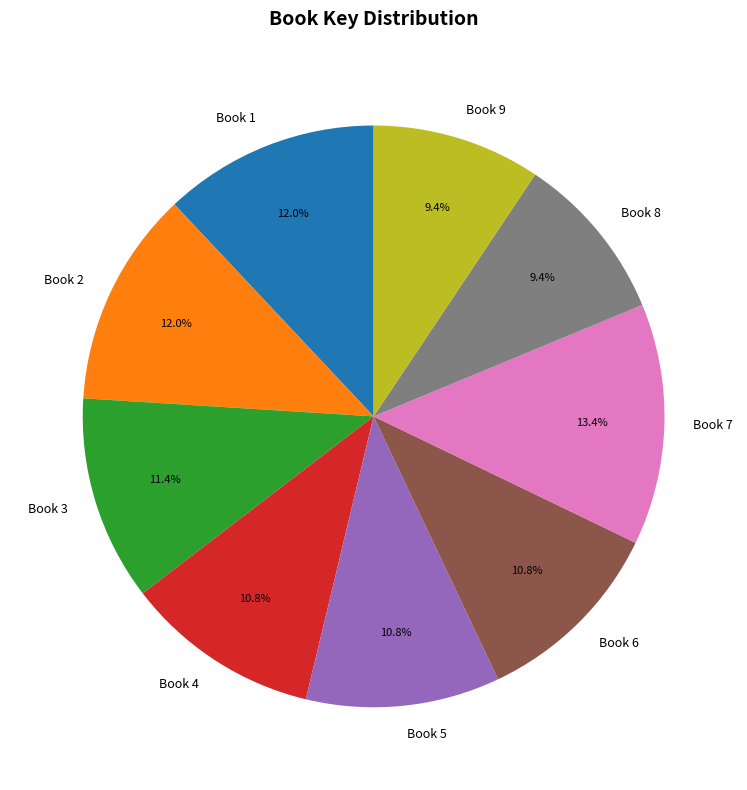

Is it true that Book 1 is 18% of the pie?

False